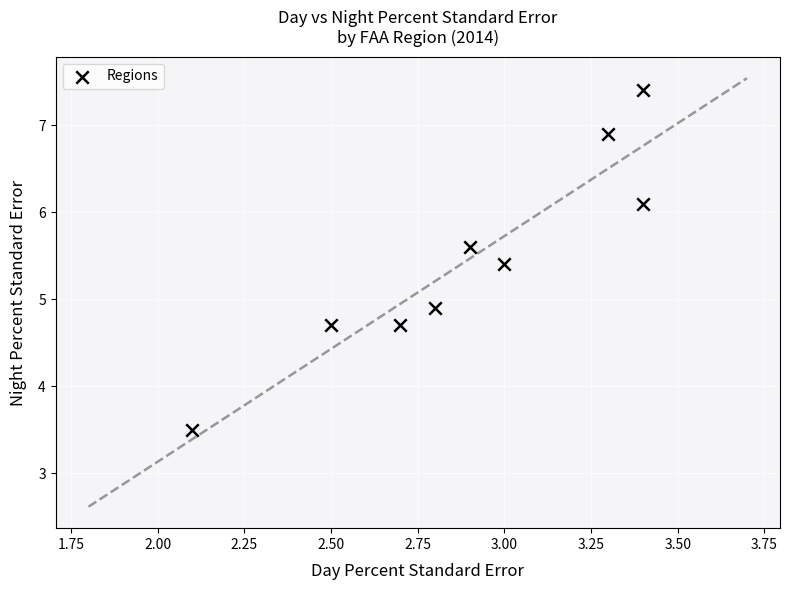

What Y value in the scatter plot is closest to 5?

4.9